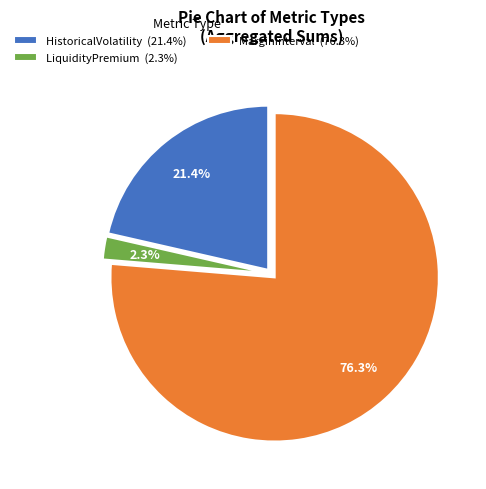

What is the ratio of the value at HistoricalVolatility (21.4%) to the value at MarginInterval (76.3%)?

0.3